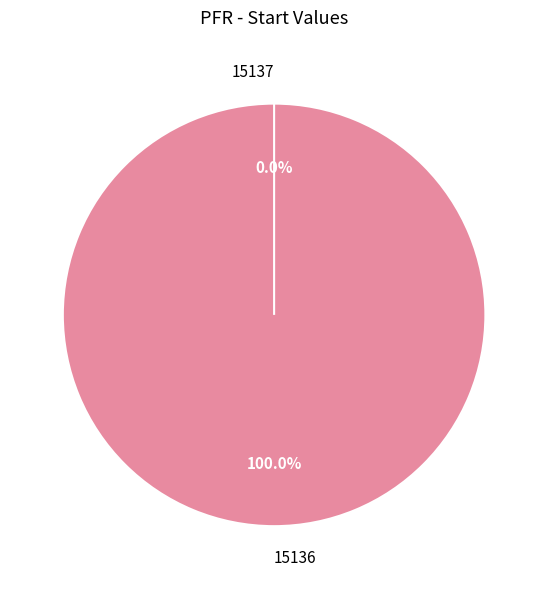

Count the number of slices in the pie.

2